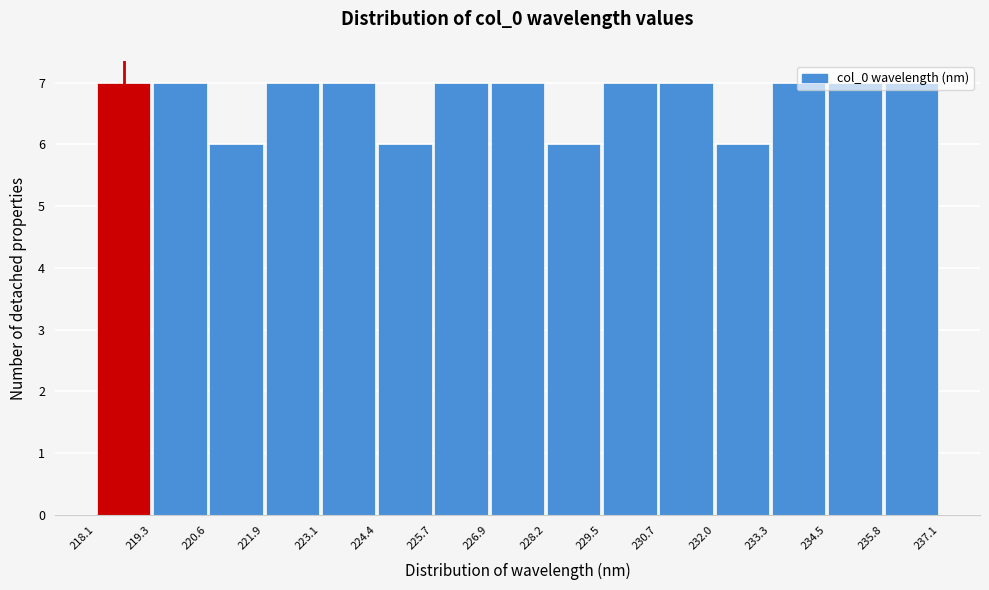

How tall is the bar that spans 230.7 to 232.0 on the x-axis? The values are not printed on the chart, so give them approximately, as read against the axis.

7